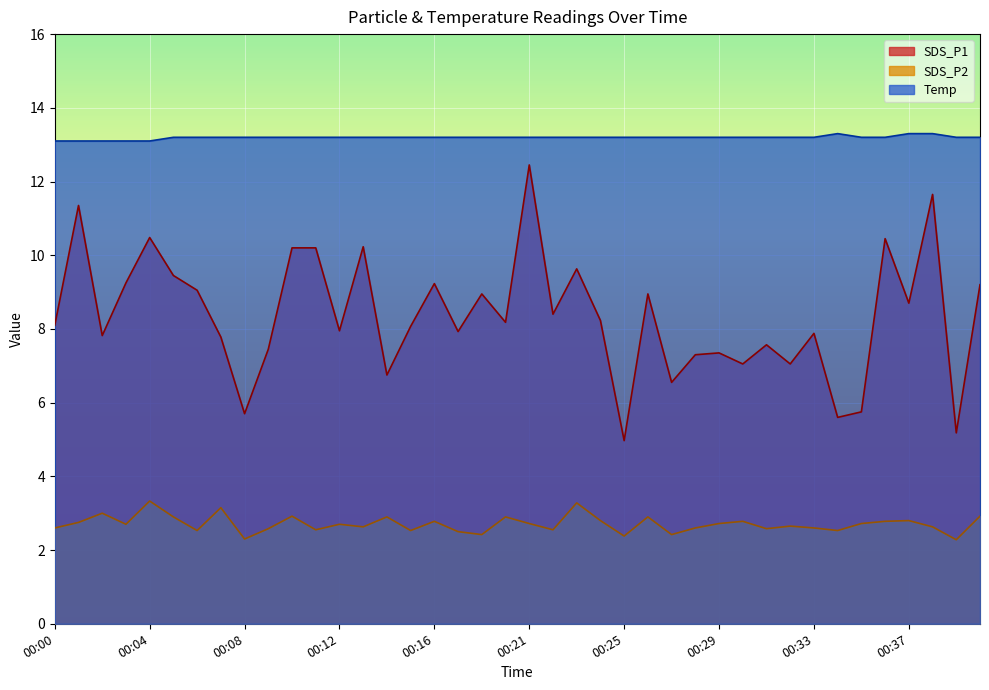

Rank the series by their maximum value, from highest to lowest.

Temp, SDS_P1, SDS_P2